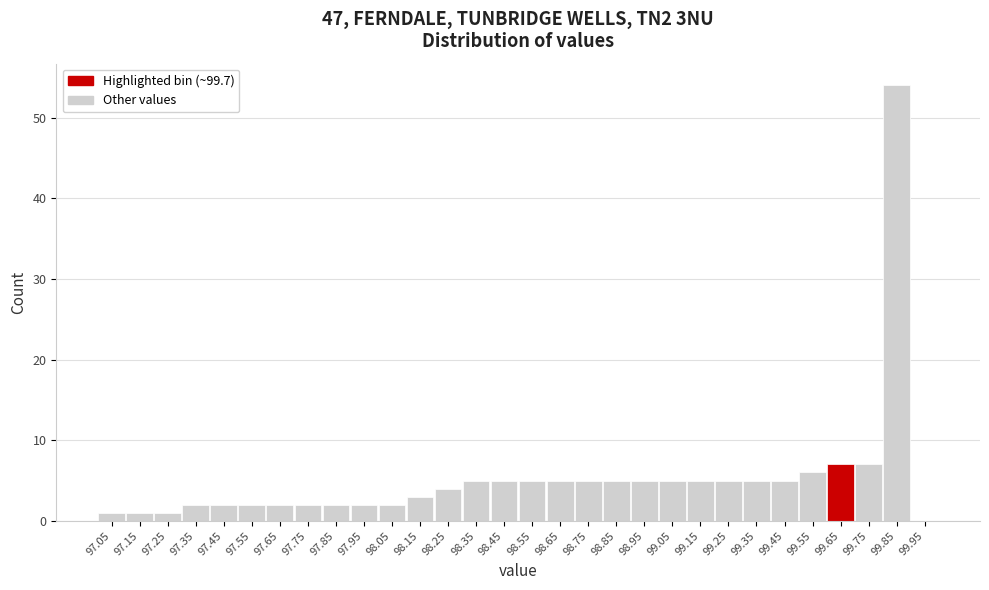

Reading right to left, list all the values displayed in this chart.

99.95=0	99.85=54	99.75=7	99.65=7	99.55=6	99.45=5	99.35=5	99.25=5	99.15=5	99.05=5	98.95=5	98.85=5	98.75=5	98.65=5	98.55=5	98.45=5	98.35=5	98.25=4	98.15=3	98.05=2	97.95=2	97.85=2	97.75=2	97.65=2	97.55=2	97.45=2	97.35=2	97.25=1	97.15=1	97.05=1